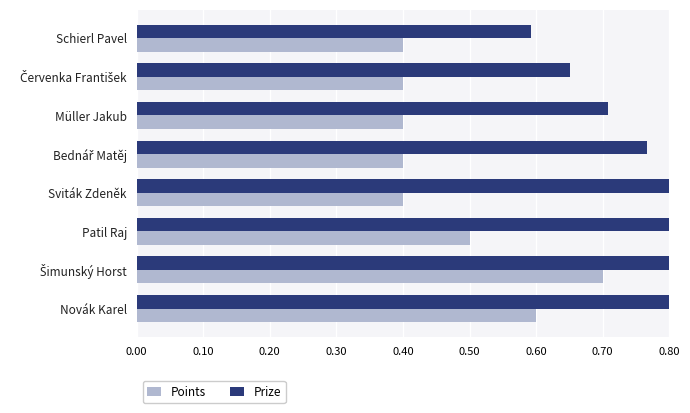

What is the sum of all Prize values?

6.4